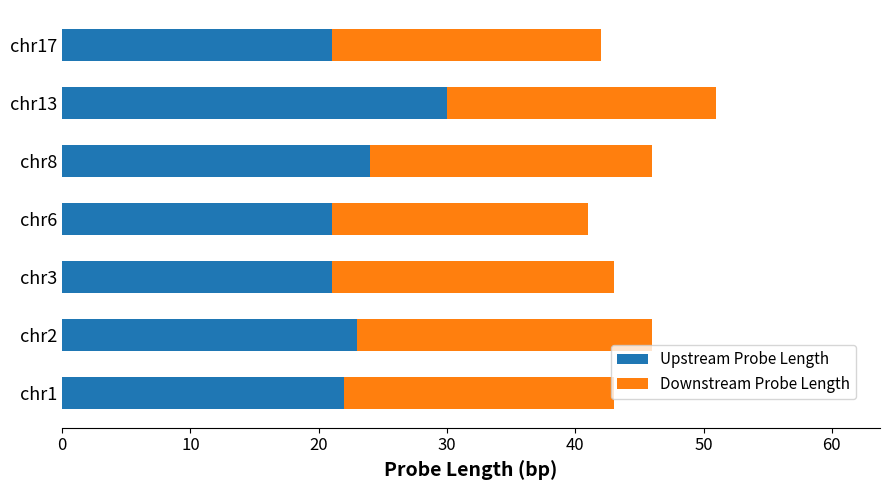

At which label does Upstream Probe Length reach its peak?

chr13